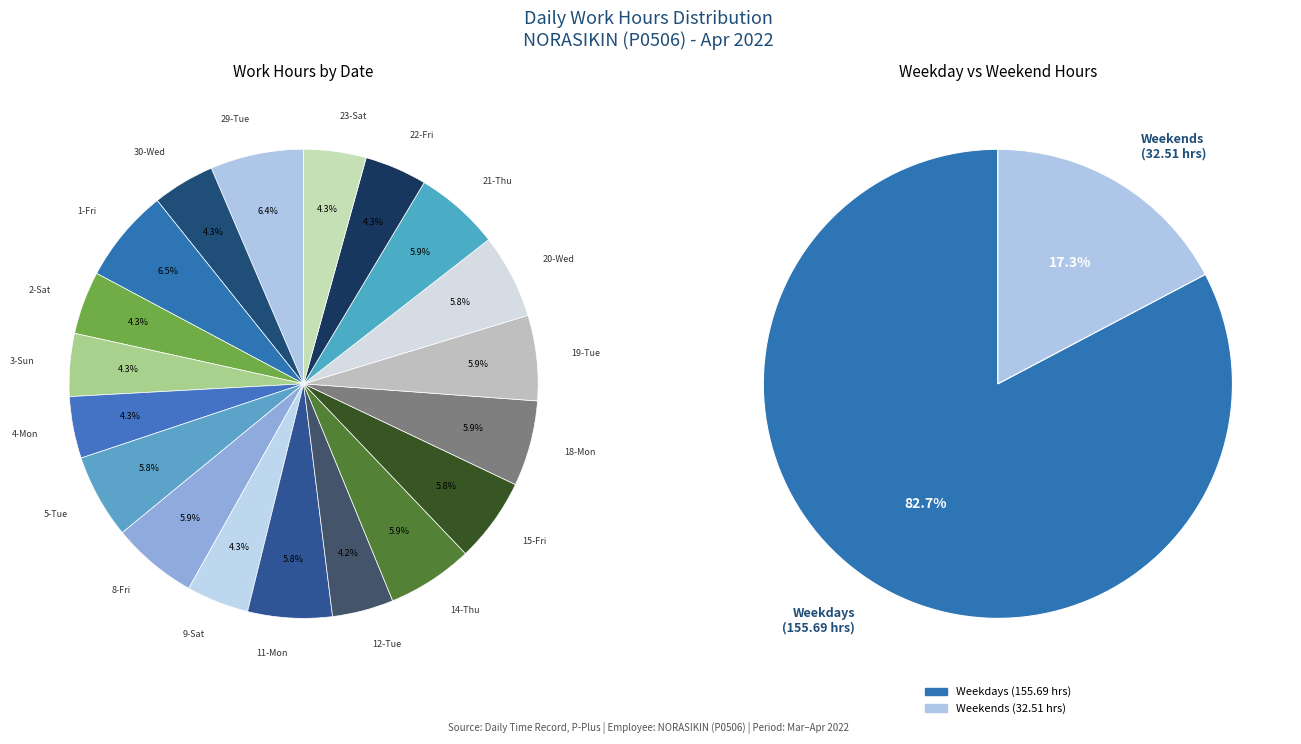

Which category has the smallest portion of the pie?

12-Tue